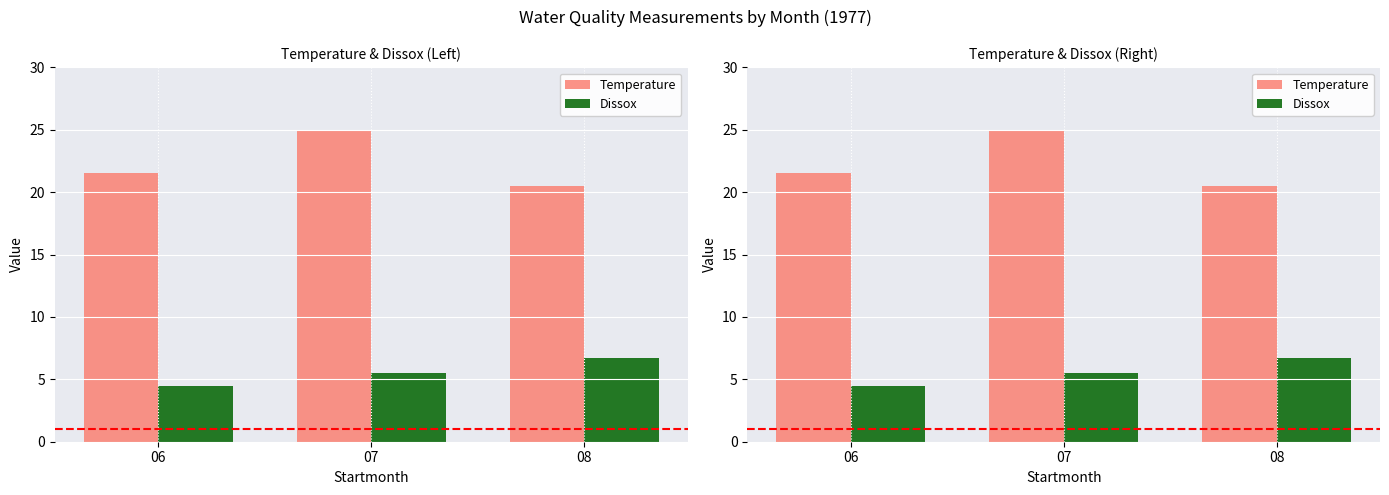

How many Temperature values are between 20 and 25?

3